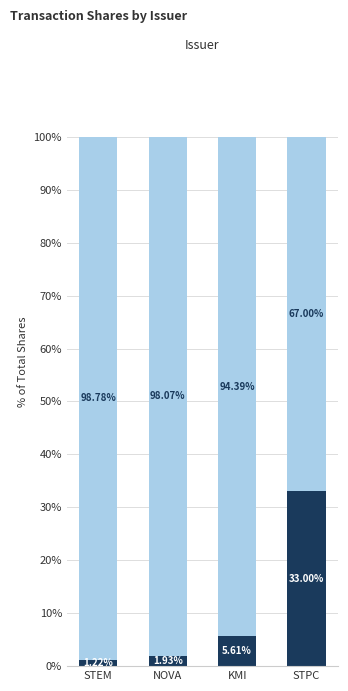

What is the total value across all series at KMI?

100.0